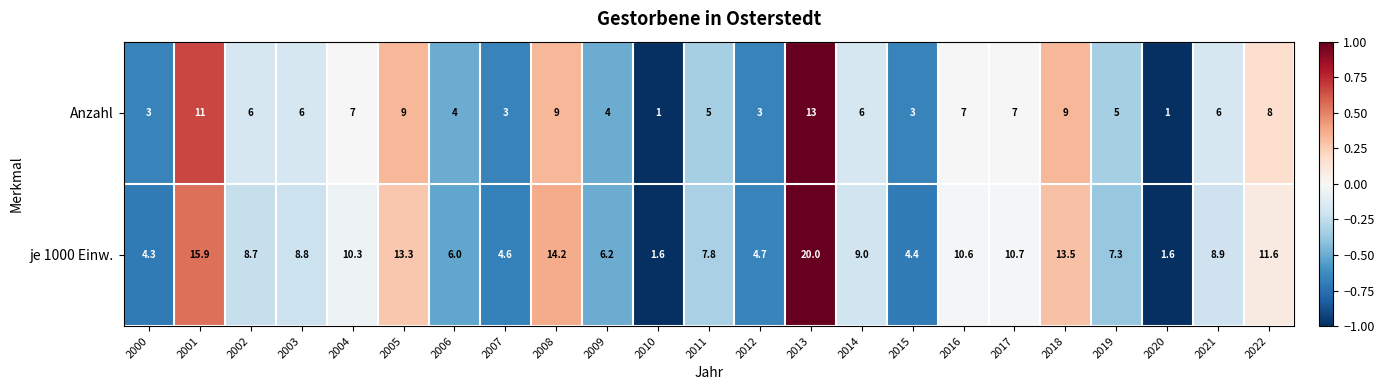

Count the number of categories in the chart.

23